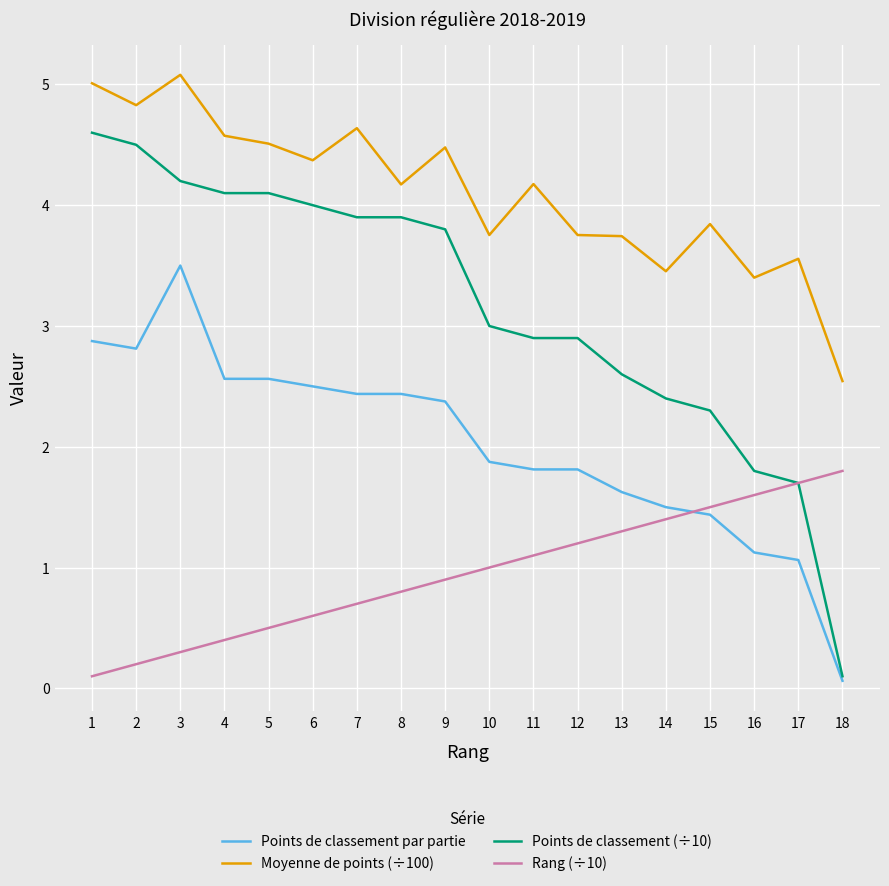

What is the sum of all Rang (÷10) values?

17.1